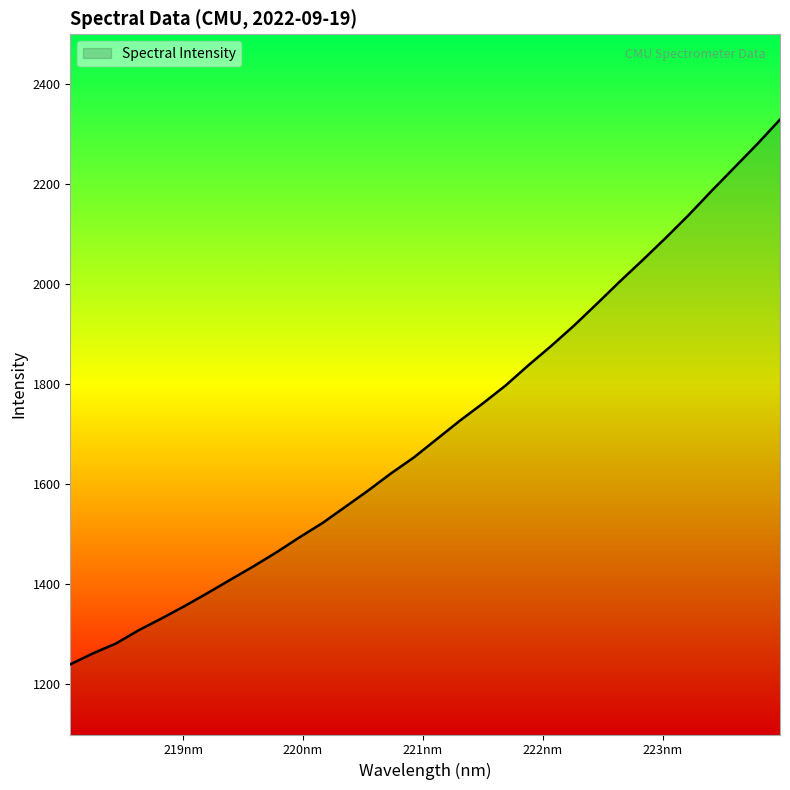

What is the difference between the maximum and minimum values?

1089.3